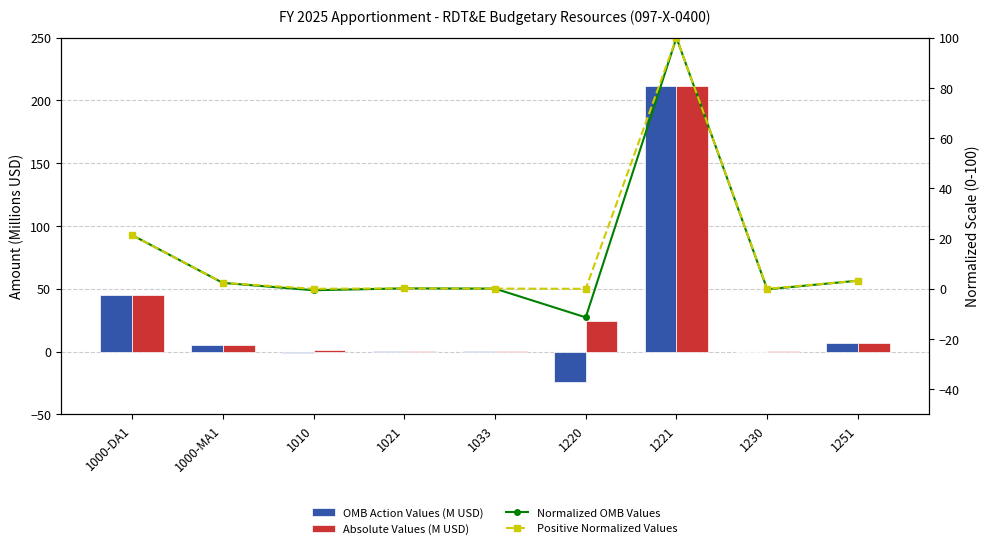

What position from the left is 1021?

4